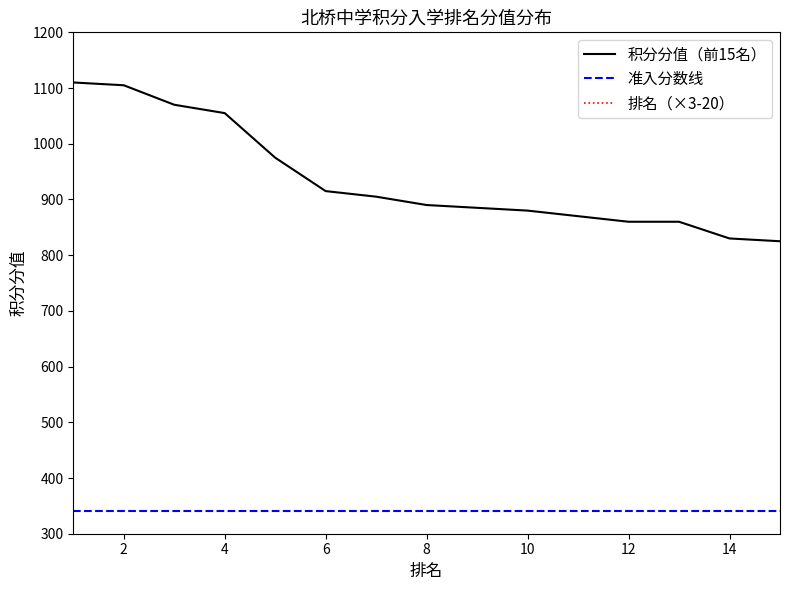

True or false: 准入分数线 and 积分分值（前15名） intersect in this chart.

False